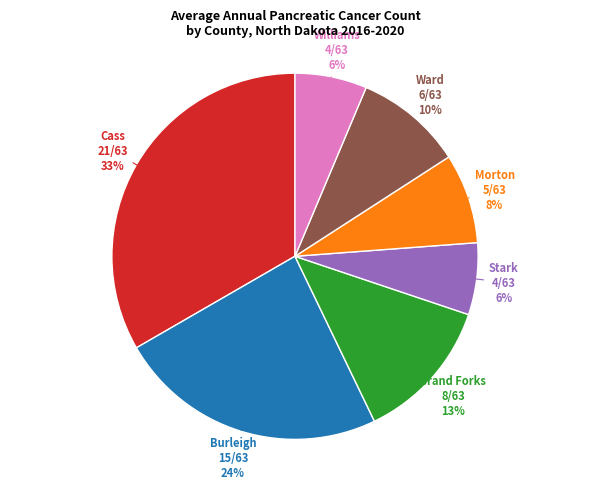

To the nearest percent, what is the average slice percentage?

14%